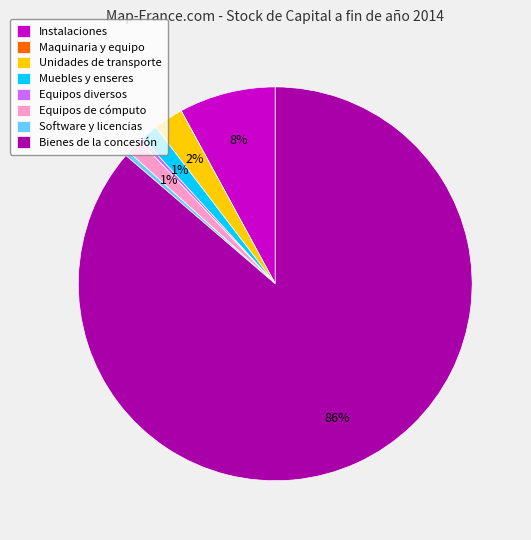

Is Bienes de la concesión the majority of the pie?

Yes